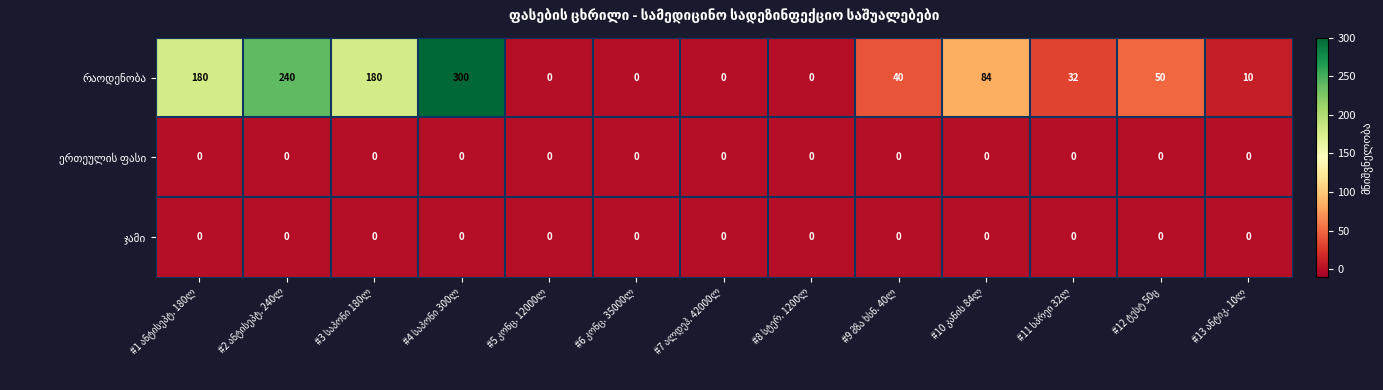

How many categories are shown in the chart?

13